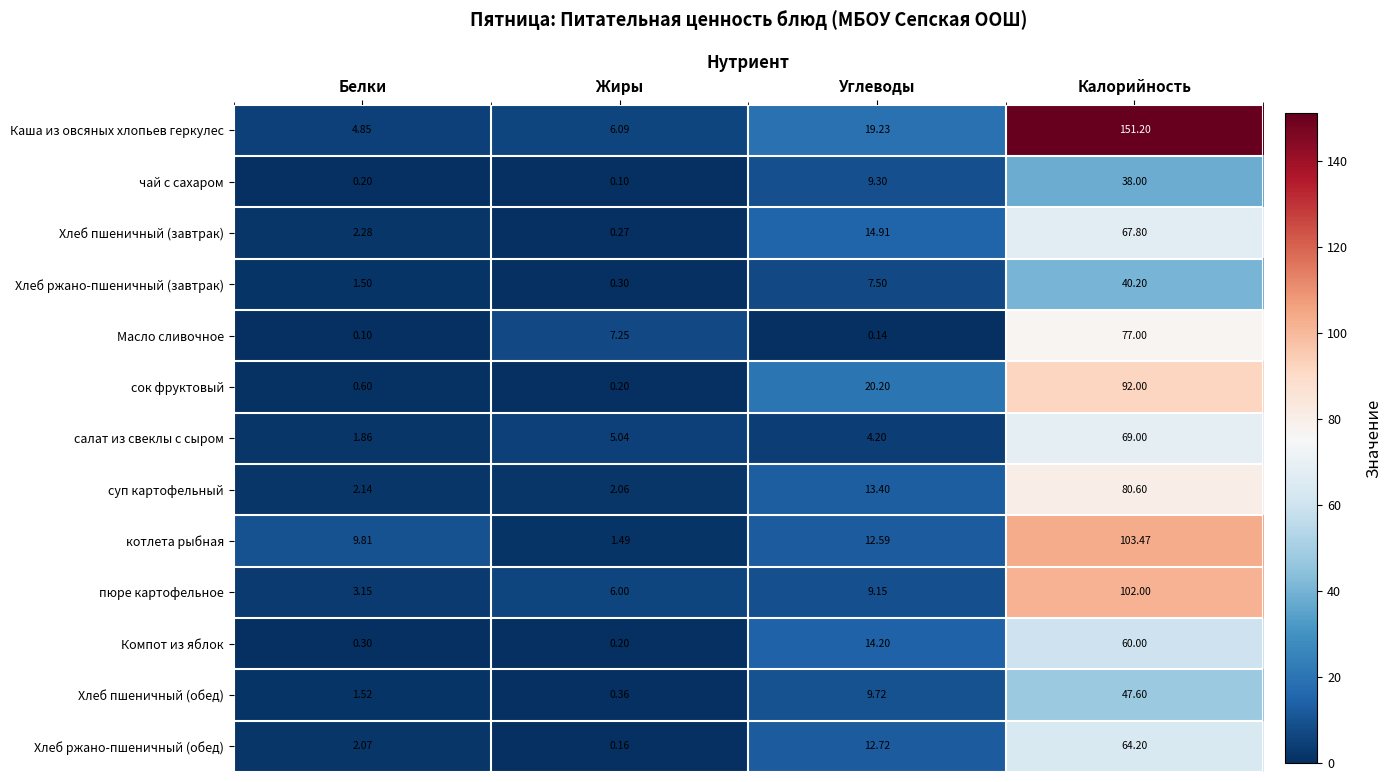

Which category has the highest value in the Компот из яблок series?

Калорийность